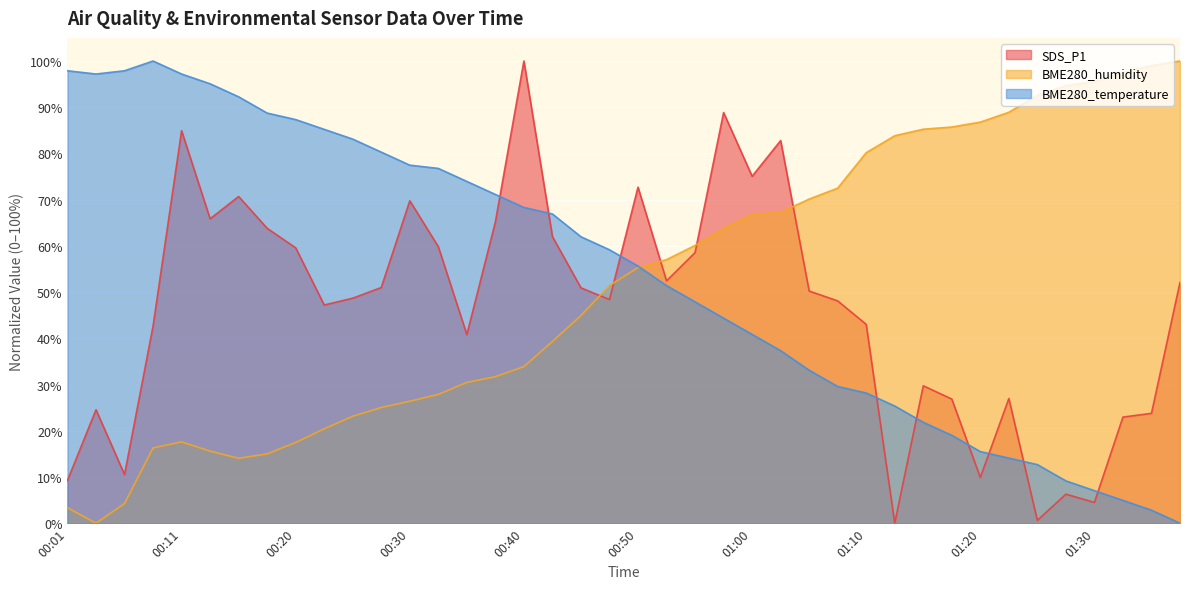

Read the SDS_P1 value at 01:30.

4.5